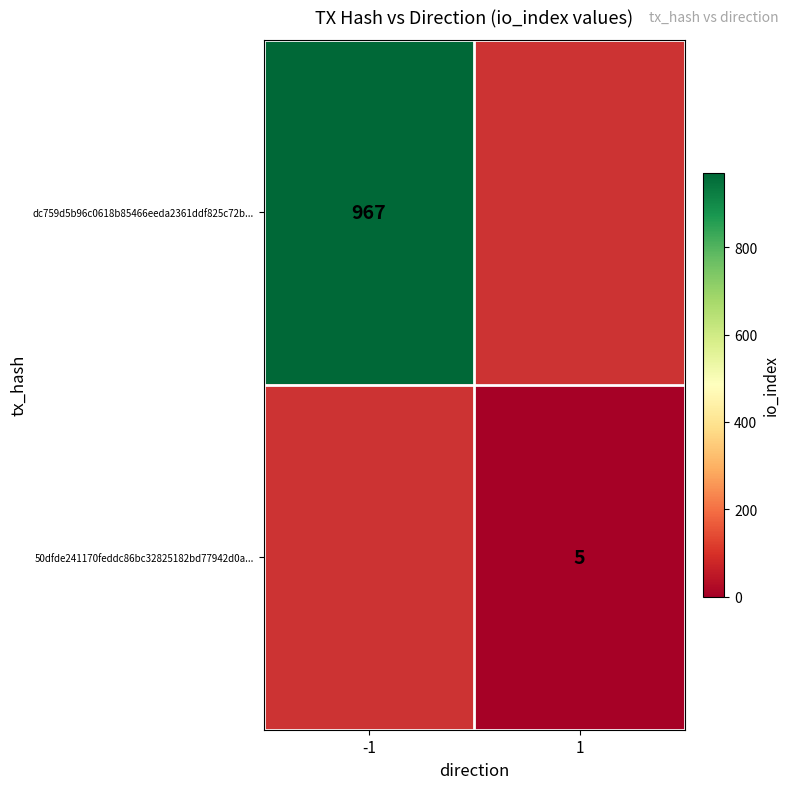

Is the value of dc759d5b96c0618b85466eeda2361ddf825c72b... at -1 greater than the value of 50dfde241170feddc86bc32825182bd77942d0a... at 1?

Yes